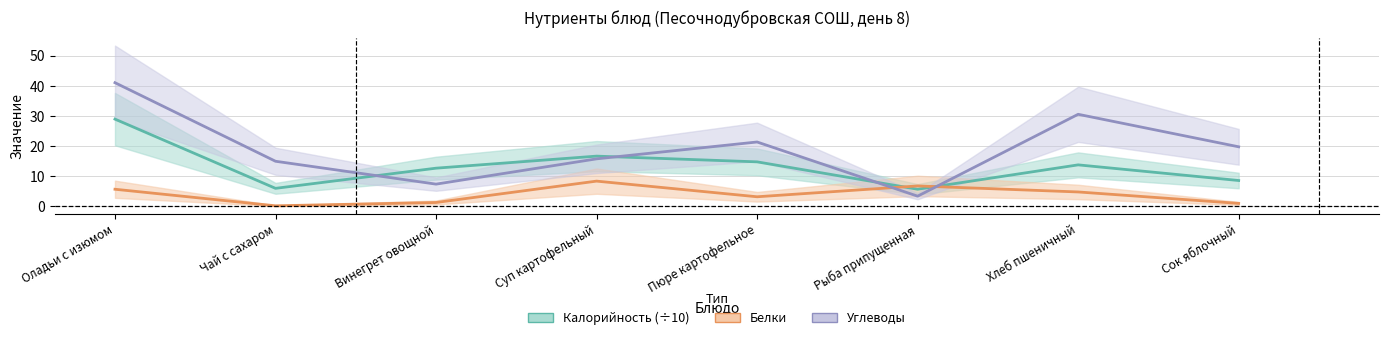

Where is the first local minimum for Углеводы?

Винегрет овощной